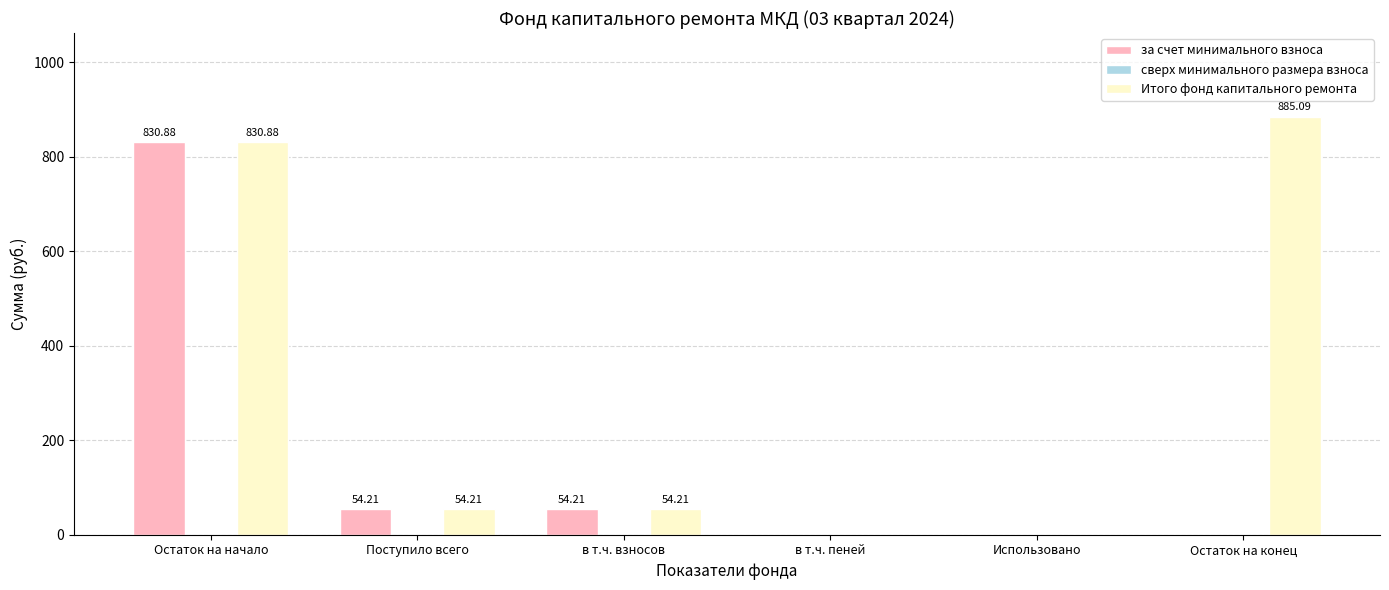

Which category has the highest value across all series?

Остаток на конец